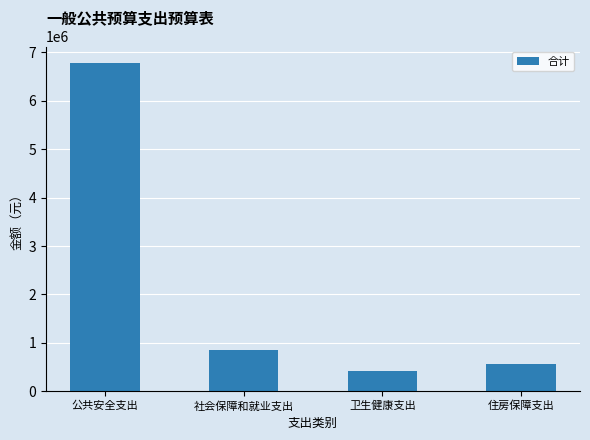

What is the greatest value displayed?

6784524.5